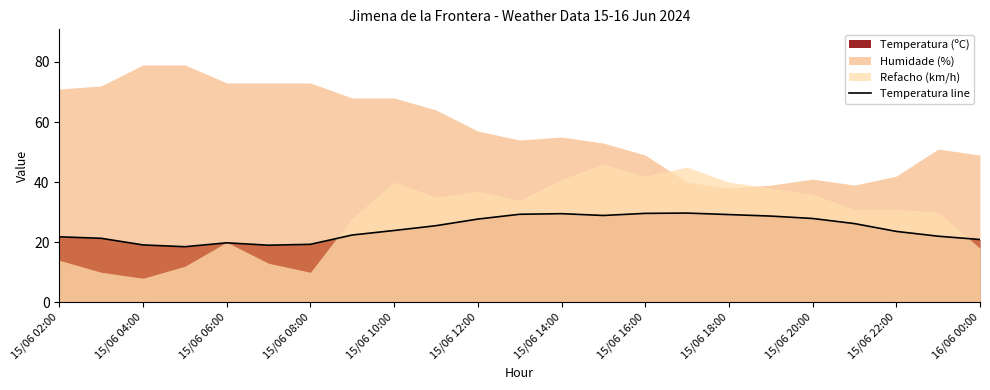

What is the minimum value for Temperatura line?

18.5